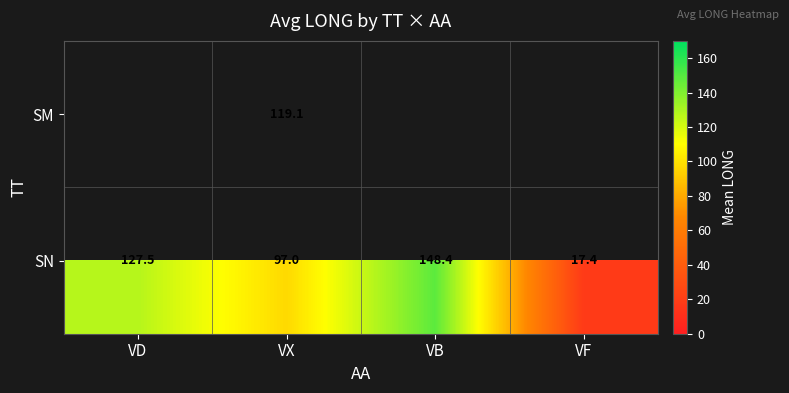

Is it true that SN equals 203.0 at VD?

False